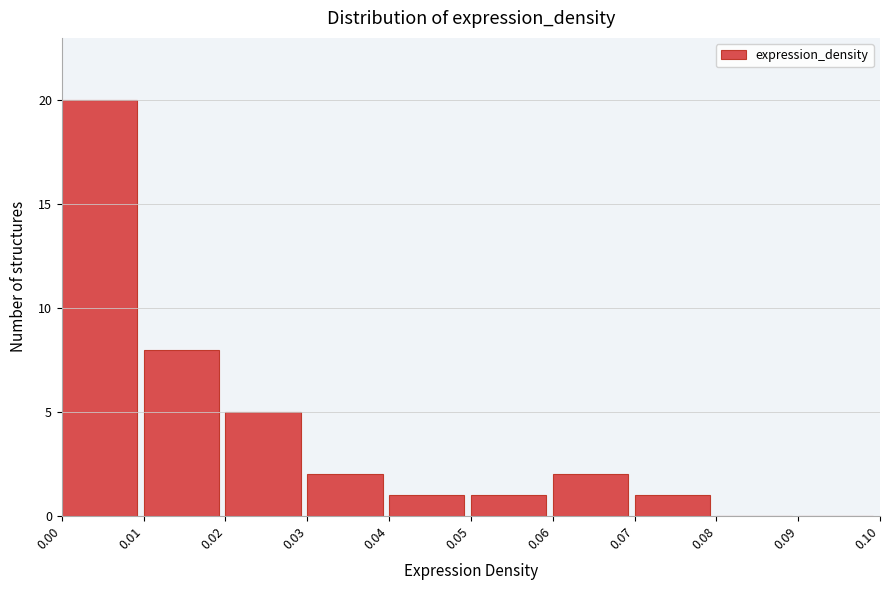

Reading left to right, list every bar in this chart as the range it spans on the x-axis followed by its height. The values are not printed on the chart, so give them approximately, as read against the axis.

0.00 to 0.01: 20
0.01 to 0.02: 8
0.02 to 0.03: 5
0.03 to 0.04: 2
0.04 to 0.05: 1
0.05 to 0.06: 1
0.06 to 0.07: 2
0.07 to 0.08: 1
0.08 to 0.09: 0
0.09 to 0.10: 0